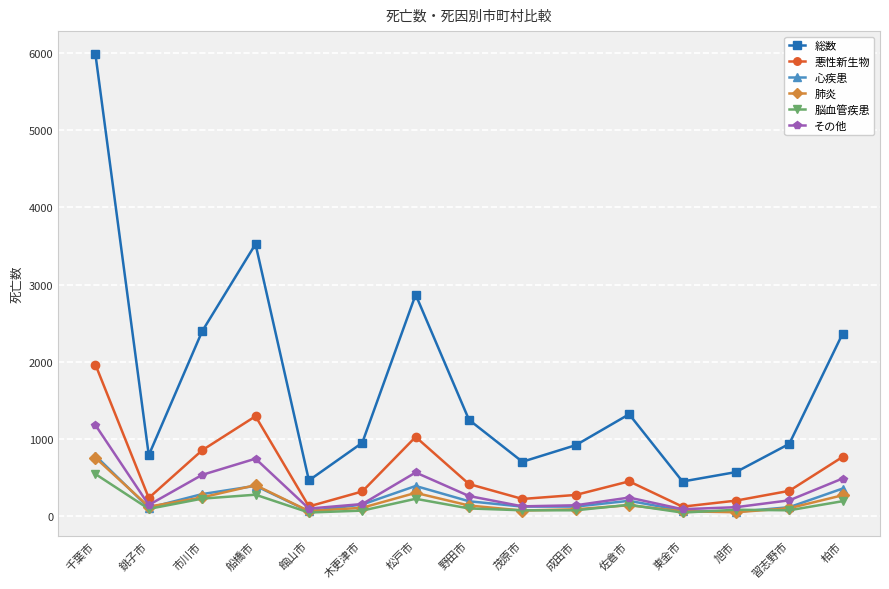

What is the maximum value for 悪性新生物?

1964